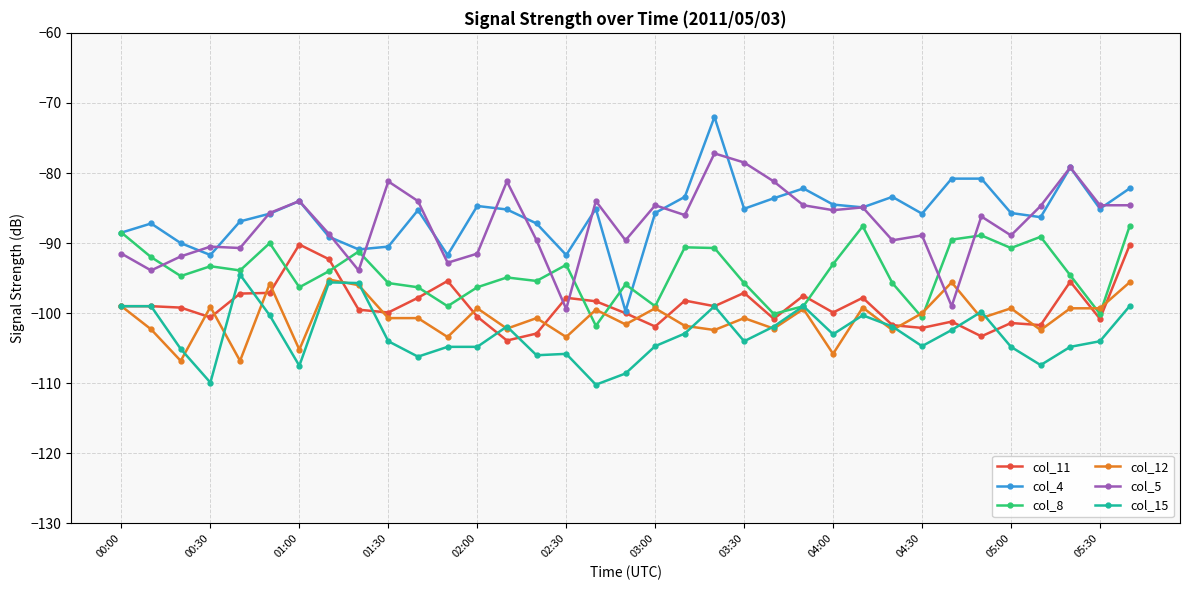

What is the value of the col_11 point at the 27th from the left?

-101.7